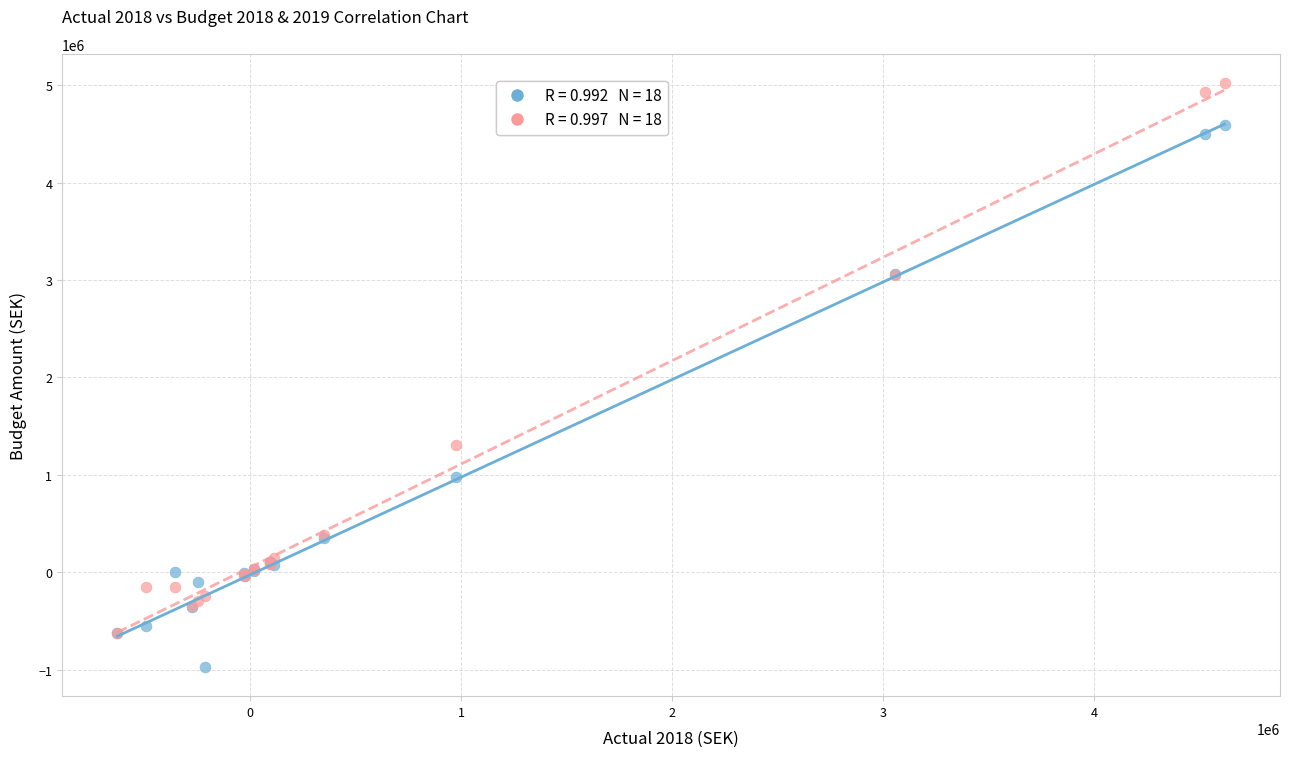

Across all series, what Y value is closest to 2024250?

1304000